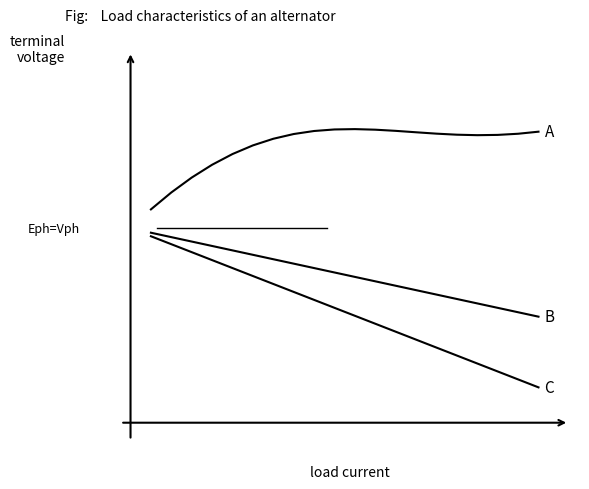

Does the chart have visible grid lines?

No